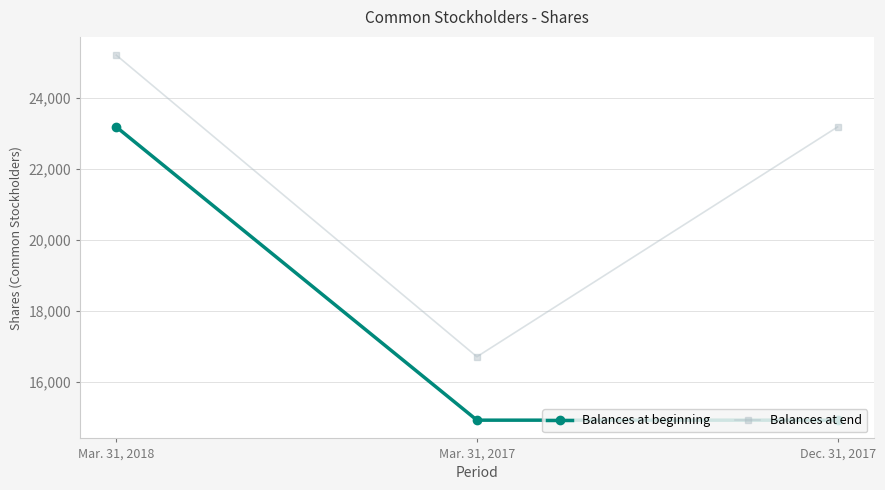

The Balances at end series shows 6533 at Mar. 31, 2017. True or false?

False